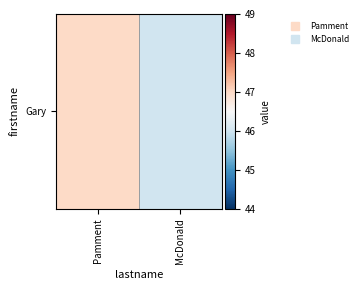

Count the number of categories in the chart.

2